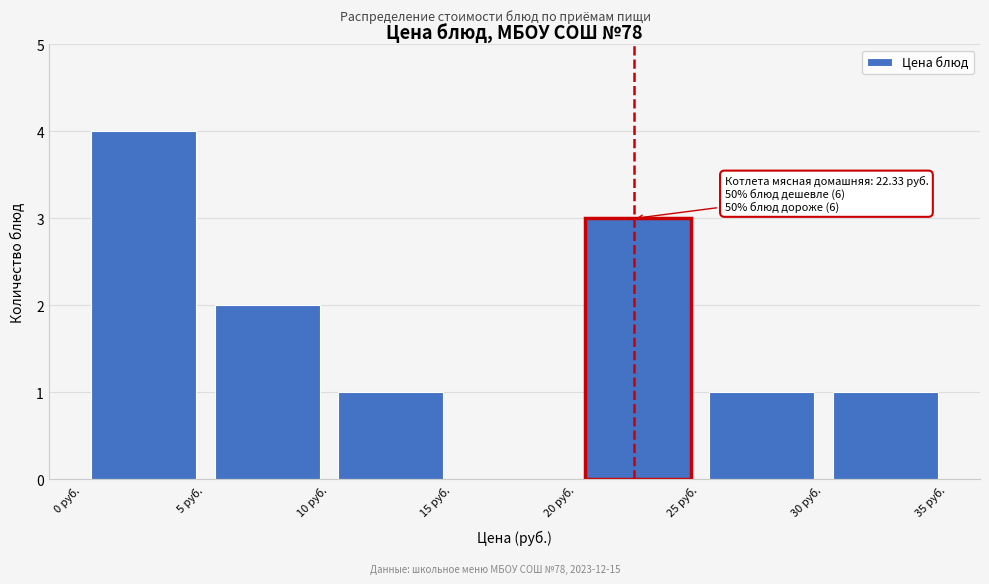

Which range on the x-axis has the tallest bar?

0 to 5